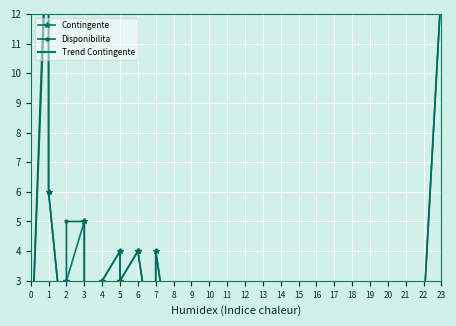

At which label is Contingente closest to 8?

1